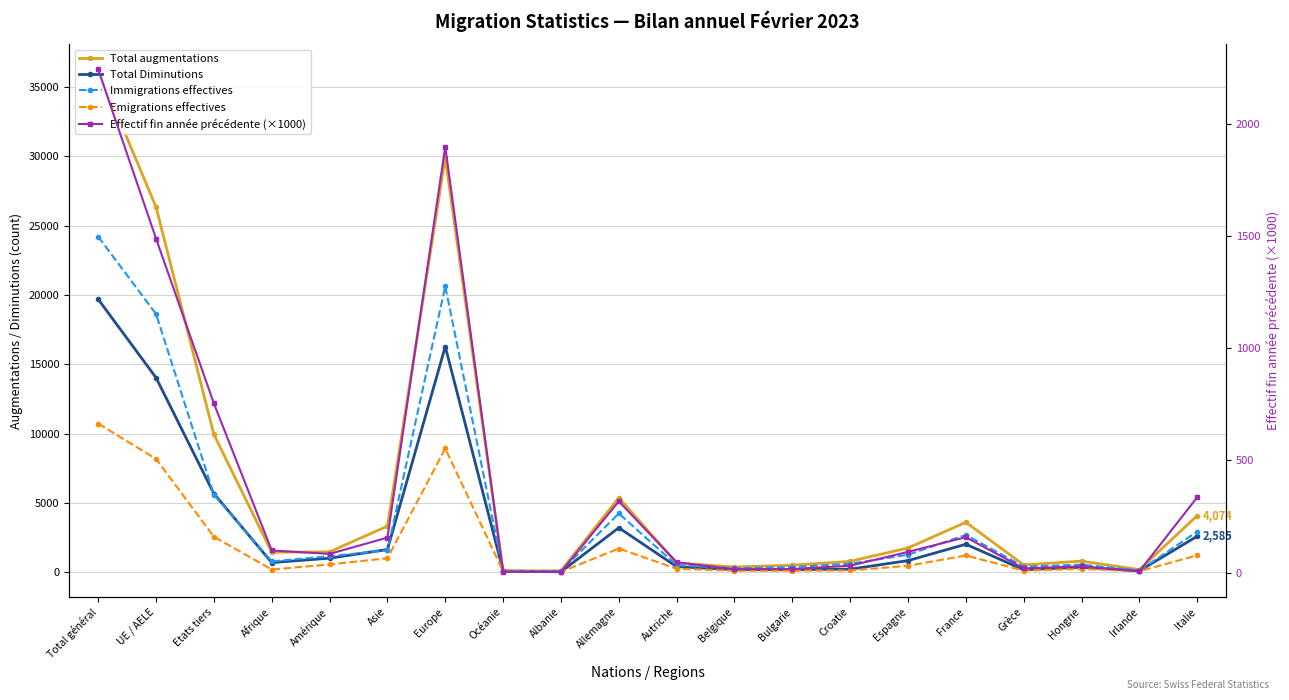

How many lines are shown in the chart?

5